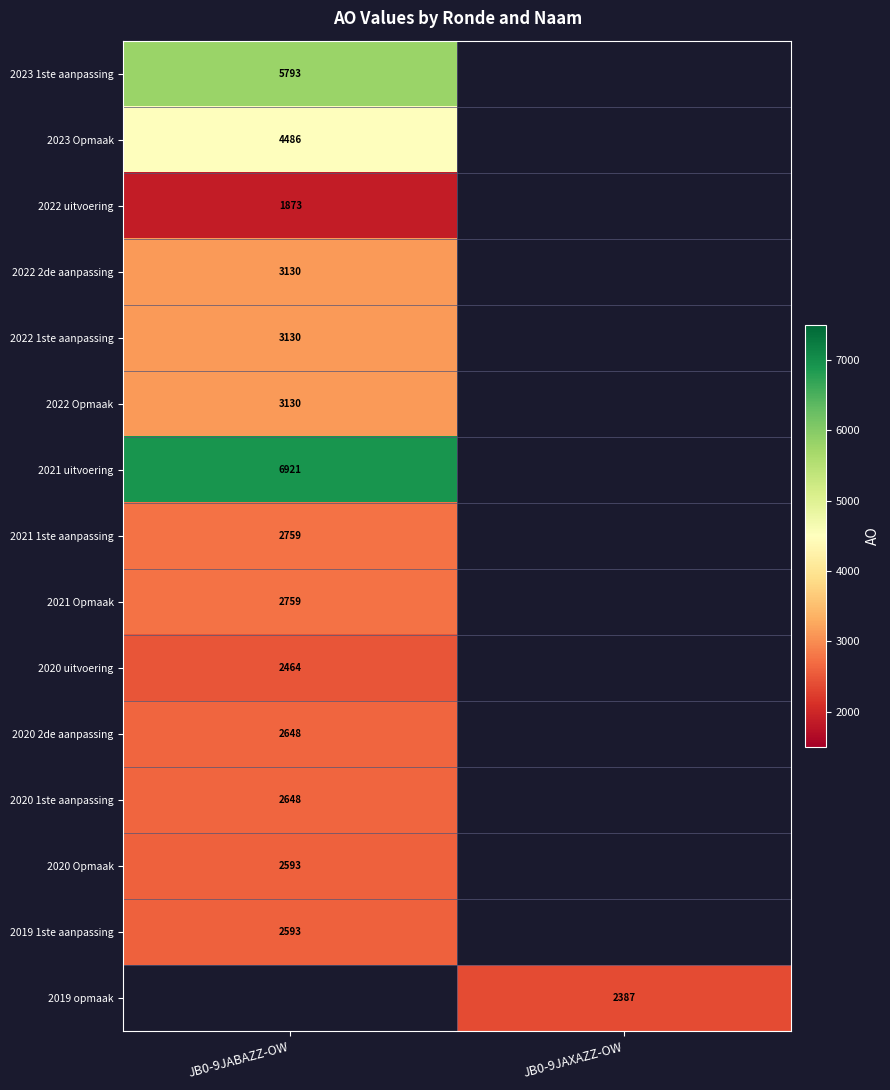

The value of 2019 opmaak at JB0-9JAXAZZ-OW is 2387. True or false?

True